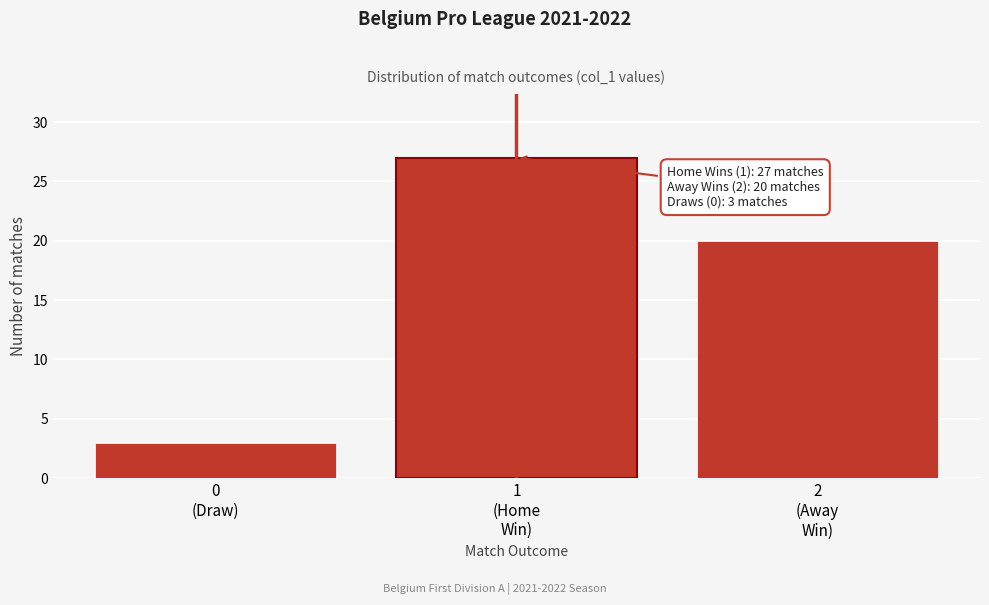

Reading right to left, list all the values displayed in this chart.

20	27	3